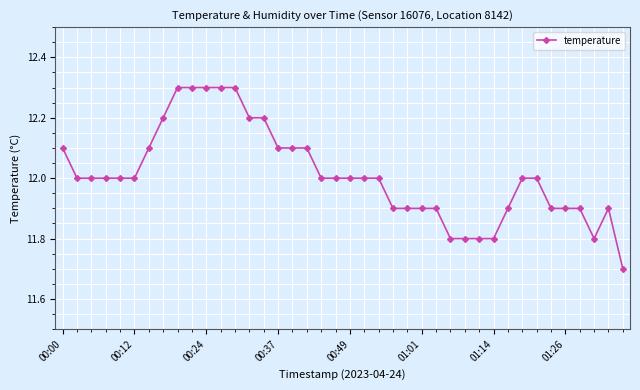

What is the average value?

12.0